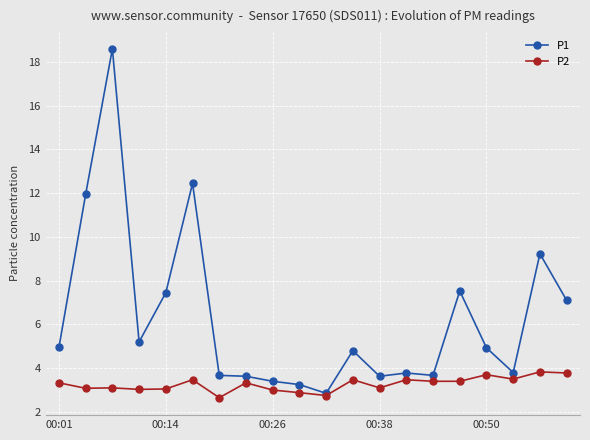

What is the value of the P1 point at the 13th from the left?

3.6